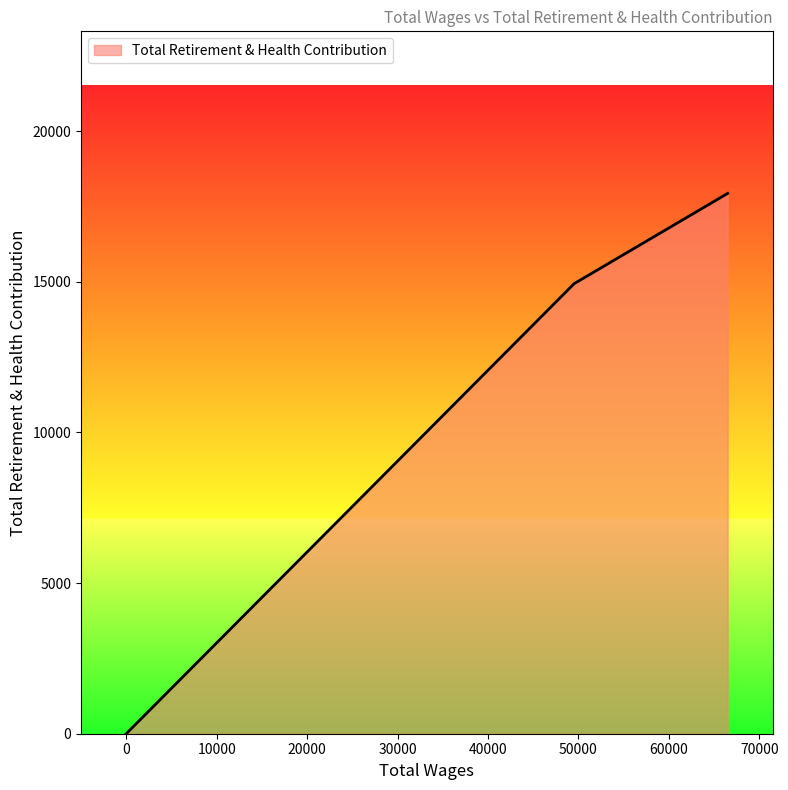

What is the difference between the maximum and minimum values?

17932